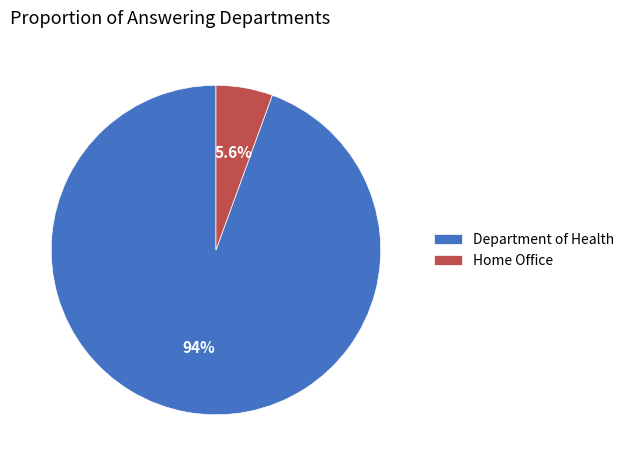

To the nearest percent, what portion does Department of Health represent?

94%